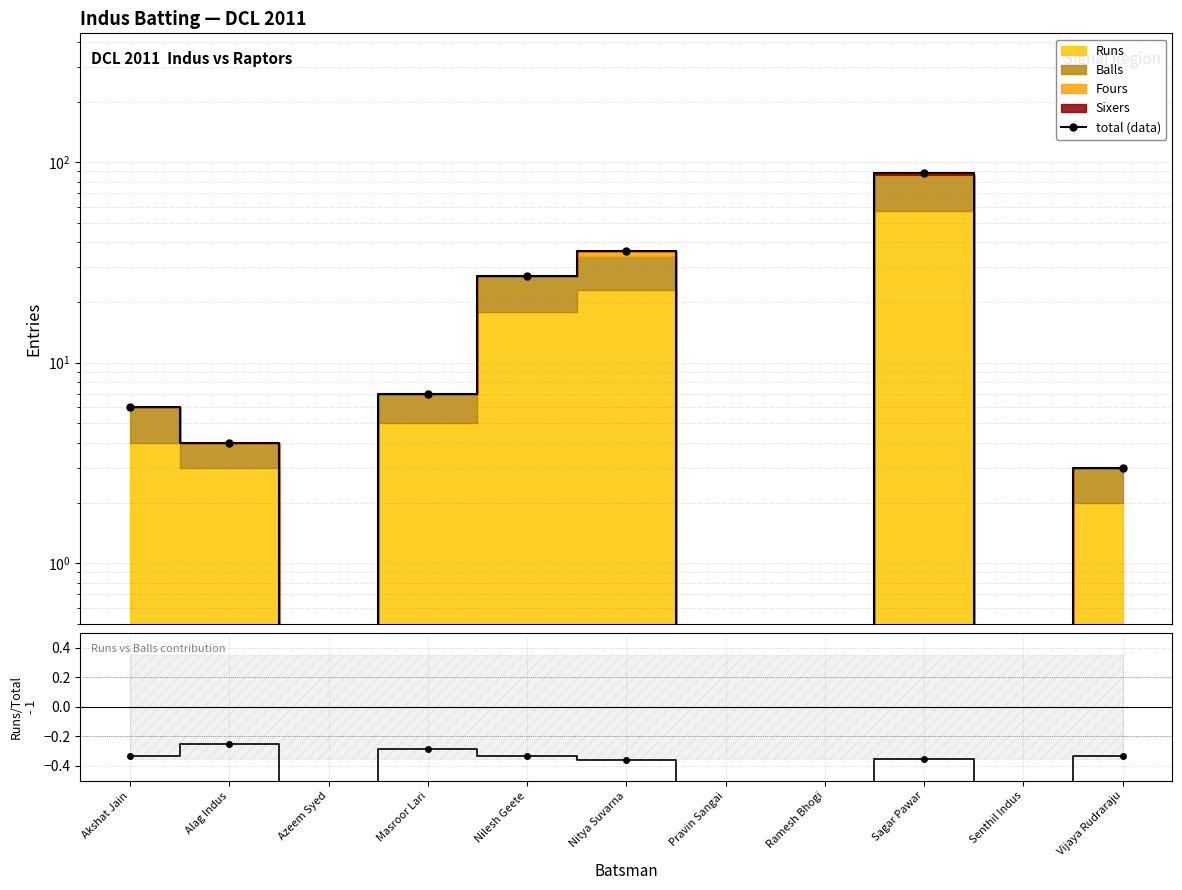

True or false: total (data) and Runs/Total - 1 cross at least once.

False